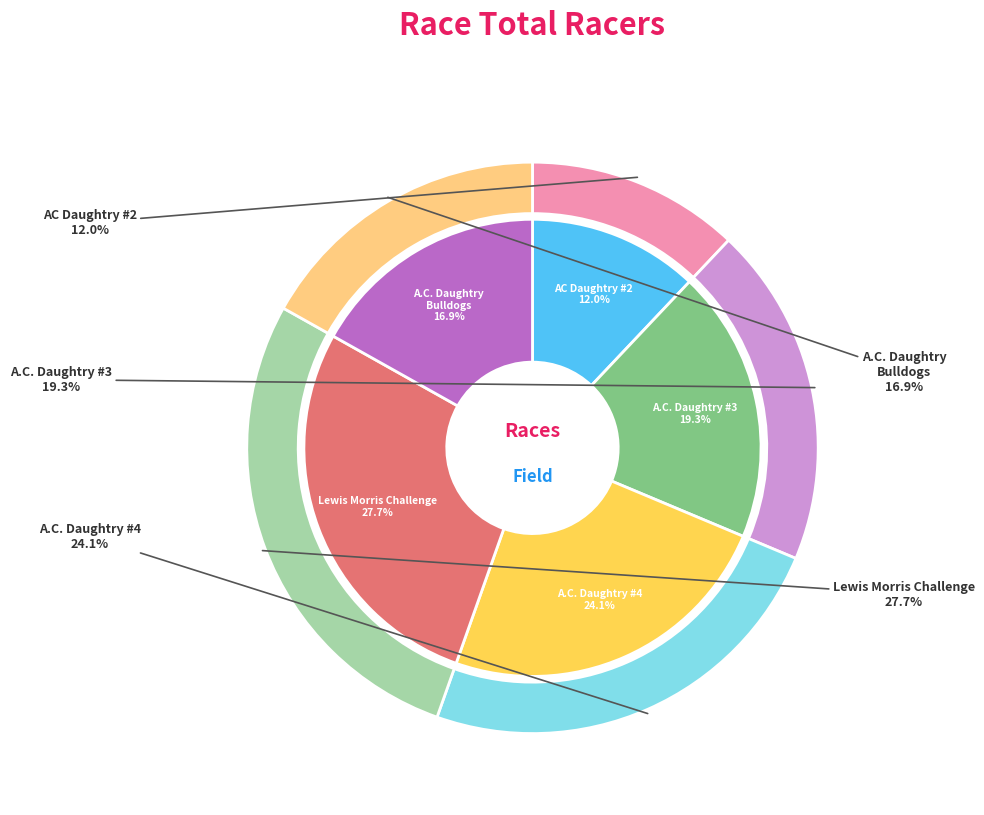

To the nearest percent, what portion does The Lewis Morris Challenge represent?

28%